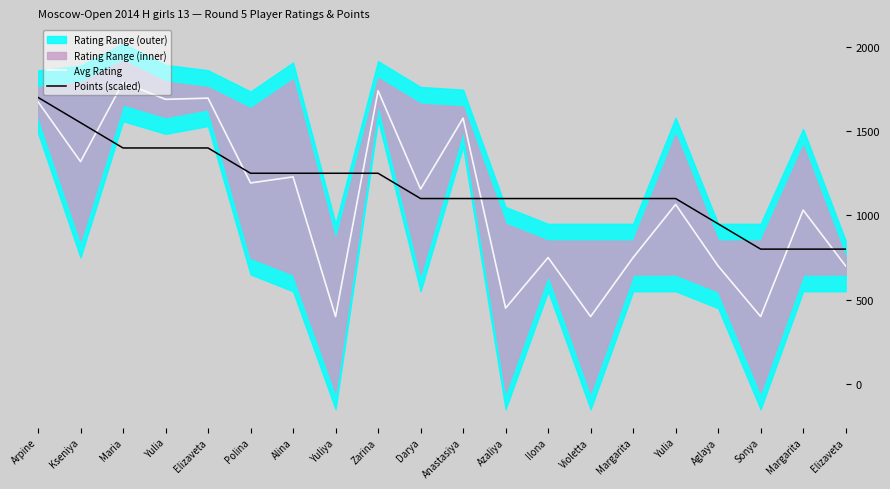

True or false: Points (scaled) has a value of 1250.0 at Yuliya.

True